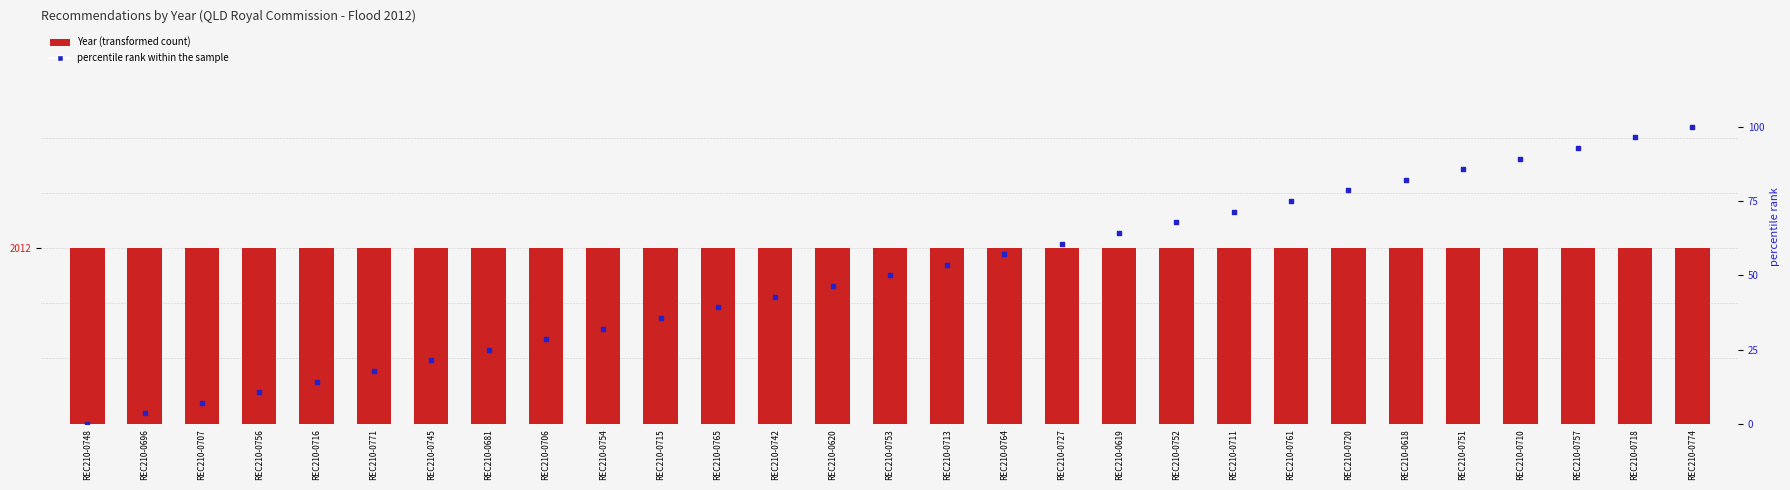

Which series reaches the minimum Y coordinate?

percentile rank within the sample